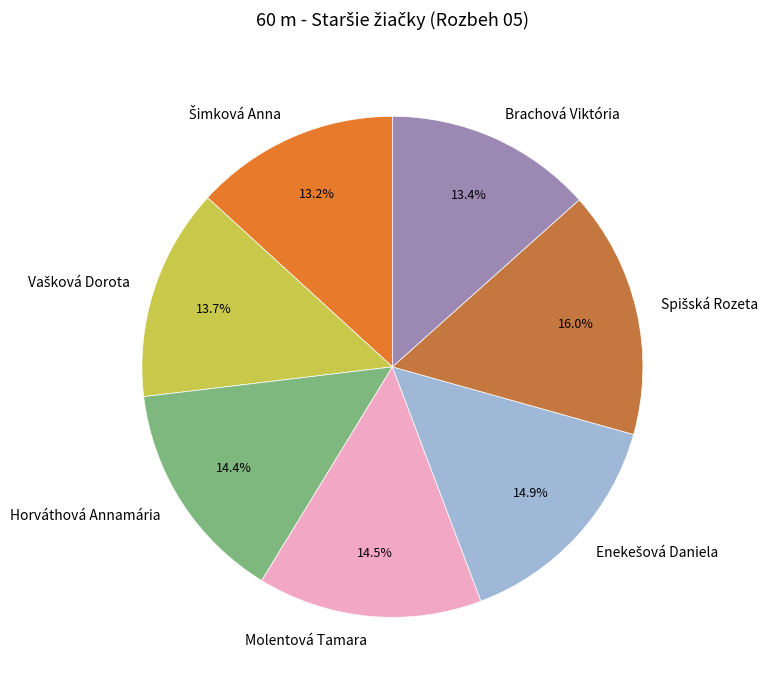

Does Molentová Tamara represent more than half of the total?

No